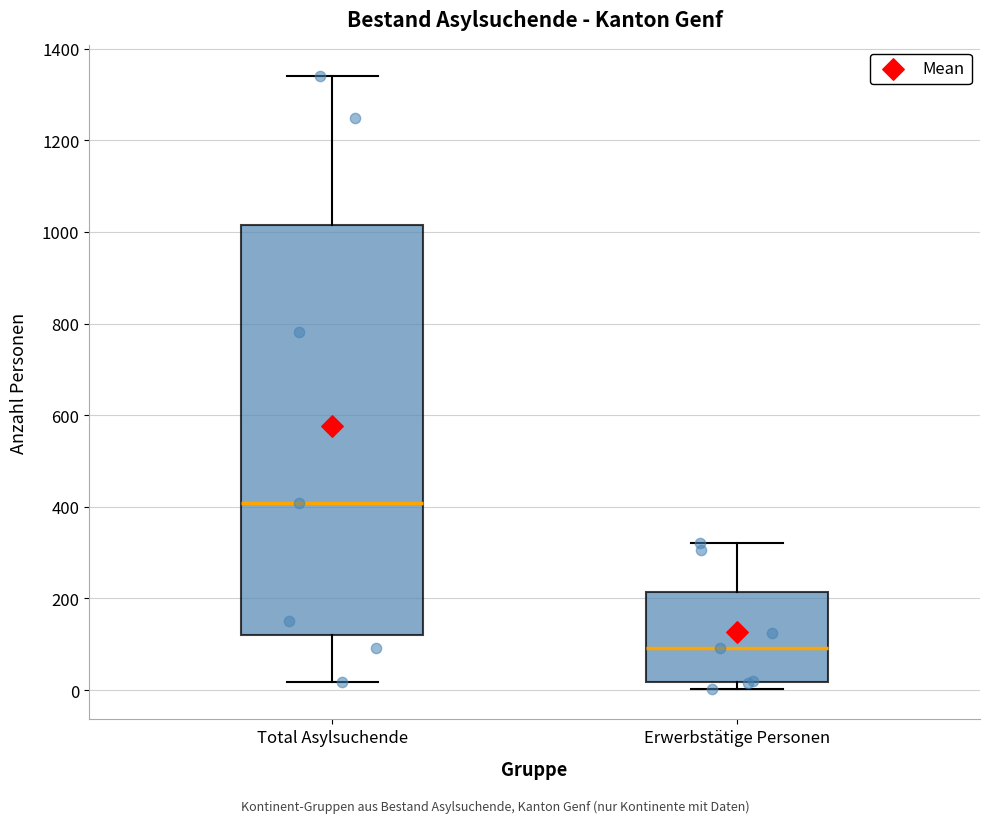

Which box is the tallest, from its lower edge to its upper edge?

Total Asylsuchende